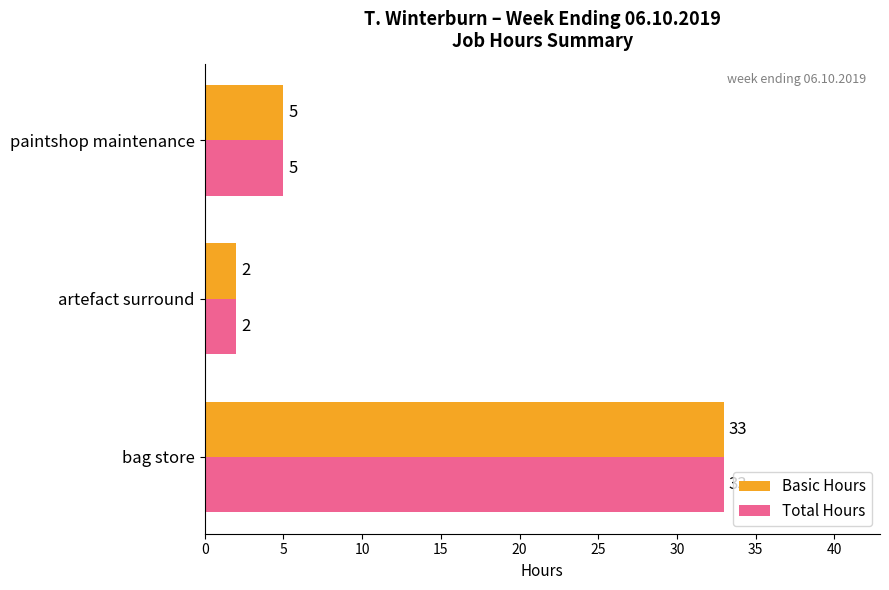

What is the highest value of the Basic Hours series?

33